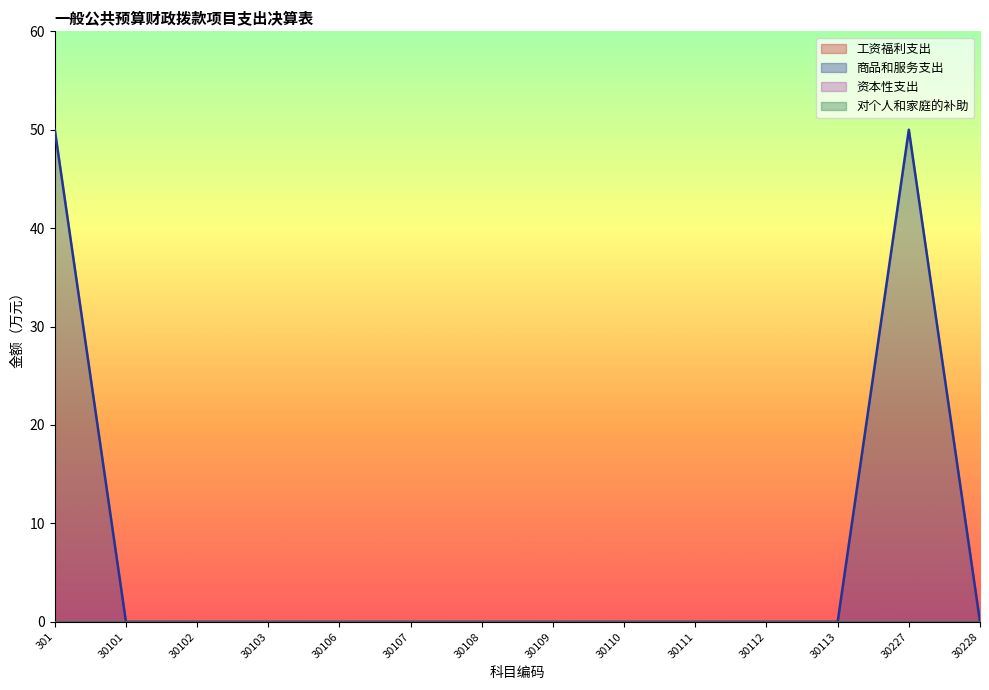

Reading left to right, what are all the values shown in this chart?

工资福利支出: 301=0	30101=0	30102=0	30103=0	30106=0	30107=0	30108=0	30109=0	30110=0	30111=0	30112=0	30113=0	30227=0	30228=0
商品和服务支出: 301=50	30101=0	30102=0	30103=0	30106=0	30107=0	30108=0	30109=0	30110=0	30111=0	30112=0	30113=0	30227=50	30228=0
资本性支出: 301=0	30101=0	30102=0	30103=0	30106=0	30107=0	30108=0	30109=0	30110=0	30111=0	30112=0	30113=0	30227=0	30228=0
对个人和家庭的补助: 301=0	30101=0	30102=0	30103=0	30106=0	30107=0	30108=0	30109=0	30110=0	30111=0	30112=0	30113=0	30227=0	30228=0